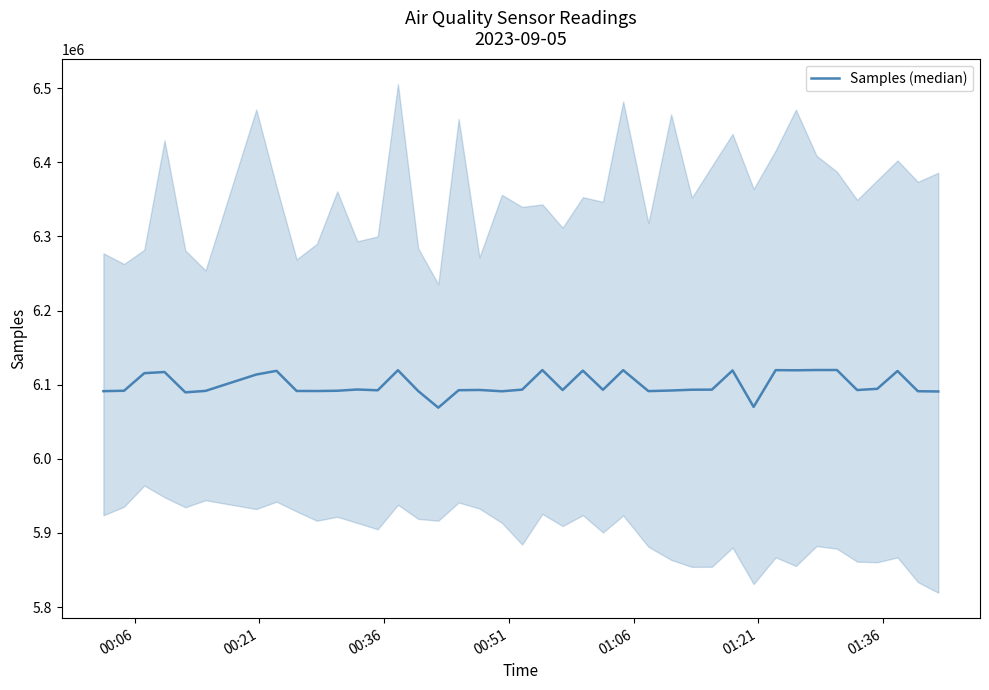

What is the greatest value displayed?

6119869